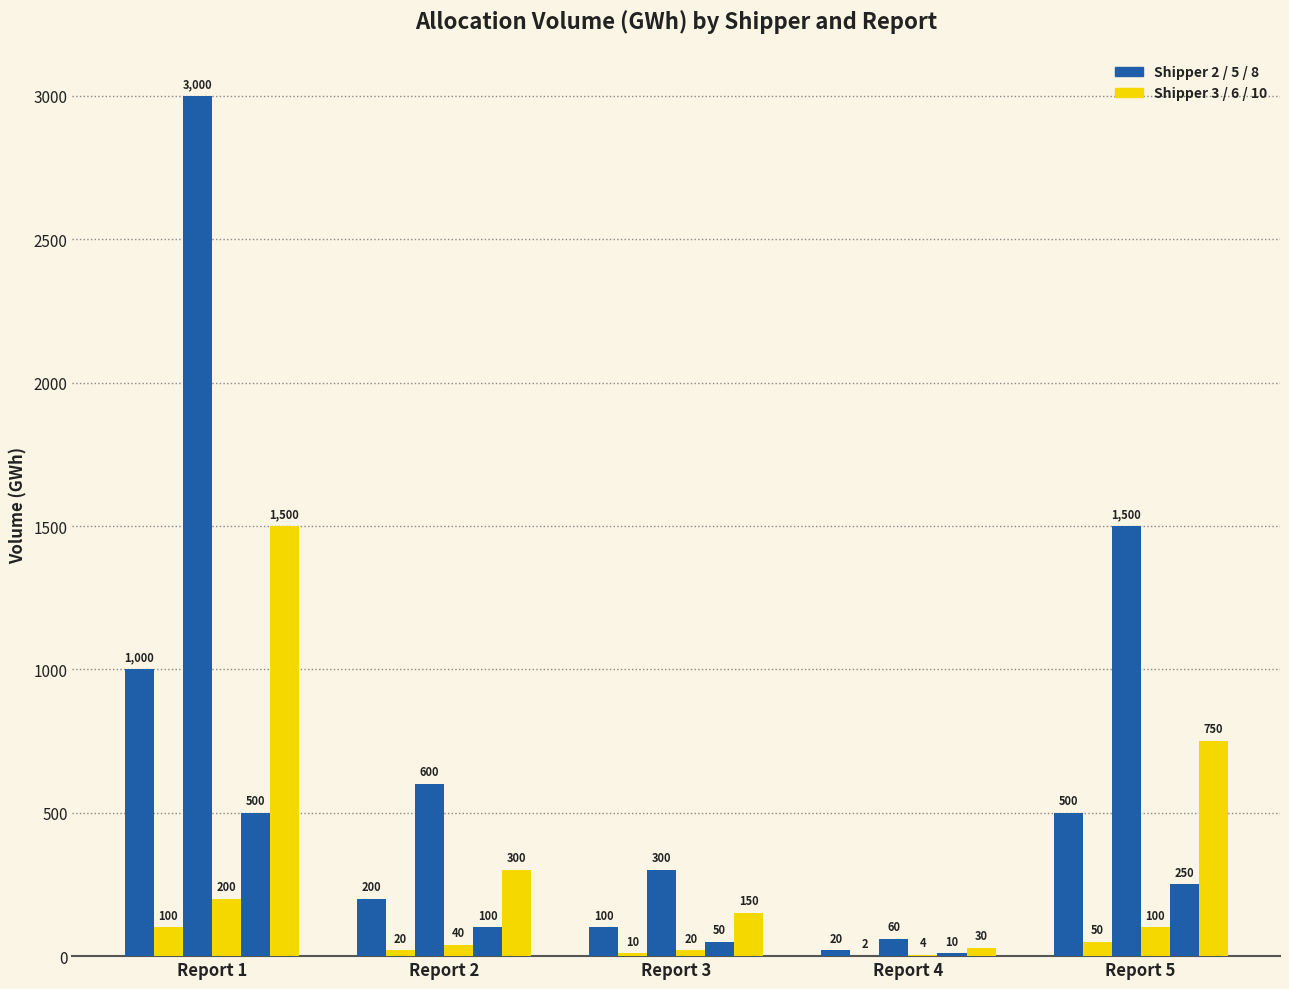

Does the chart contain stacked bars?

No